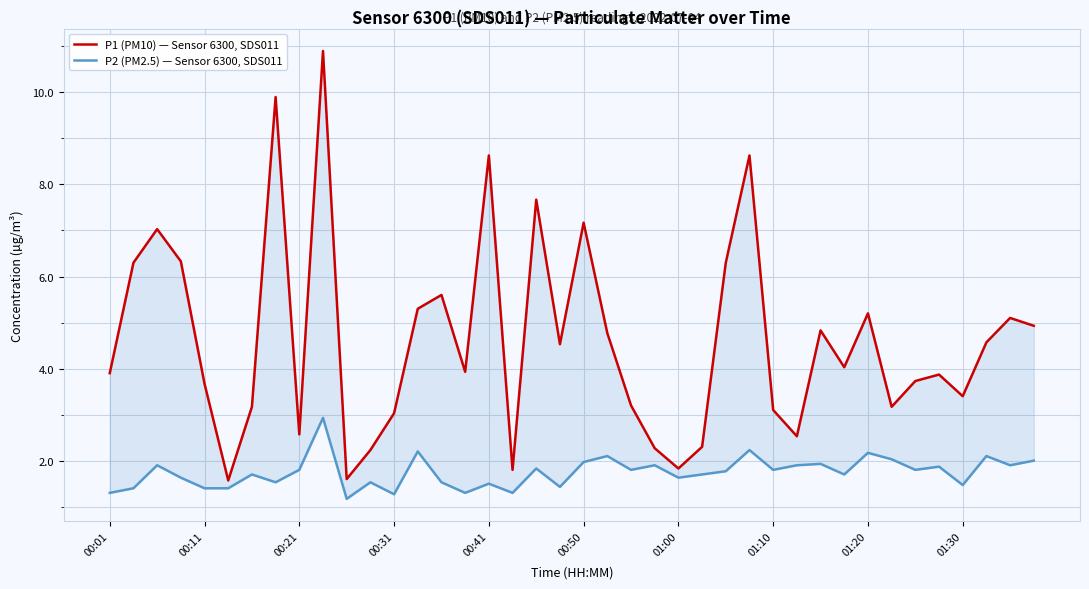

True or false: P1 (PM10) — Sensor 6300, SDS011 has a value of 5.2 at 01:20.

True